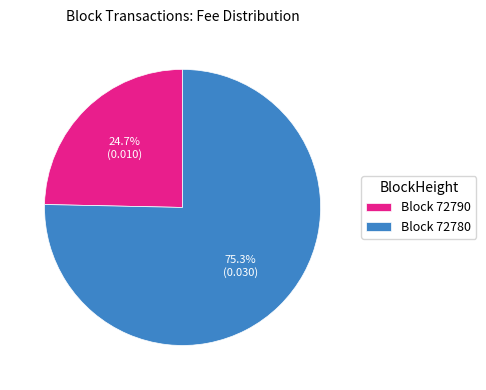

To the nearest percent, what is the difference between the largest and smallest slice percentages?

51%